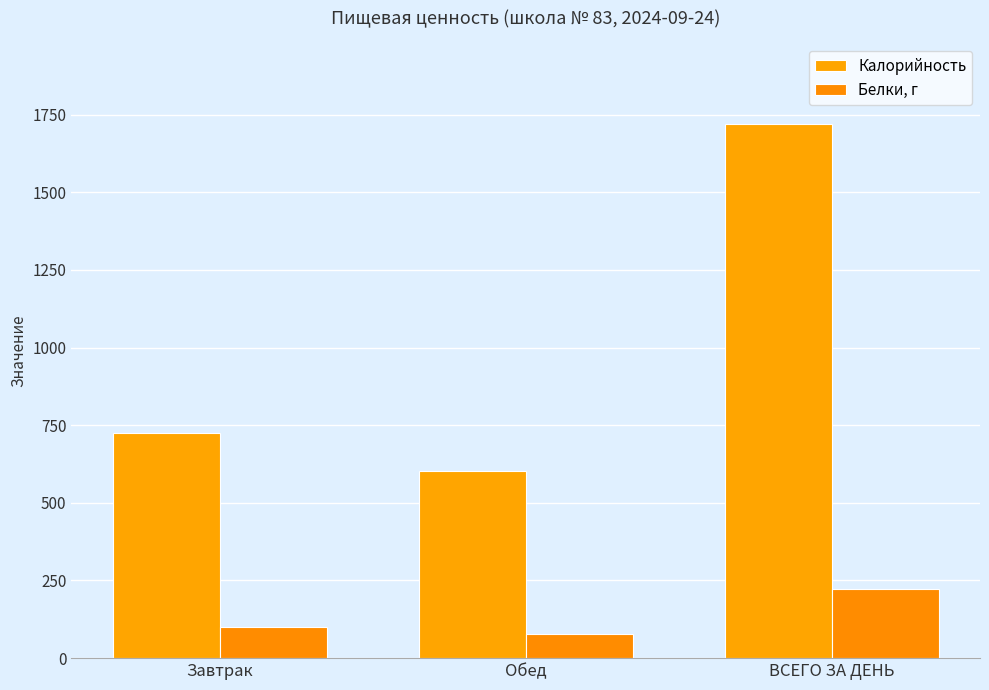

Is it true that Калорийность equals 1720.0 at ВСЕГО ЗА ДЕНЬ?

True